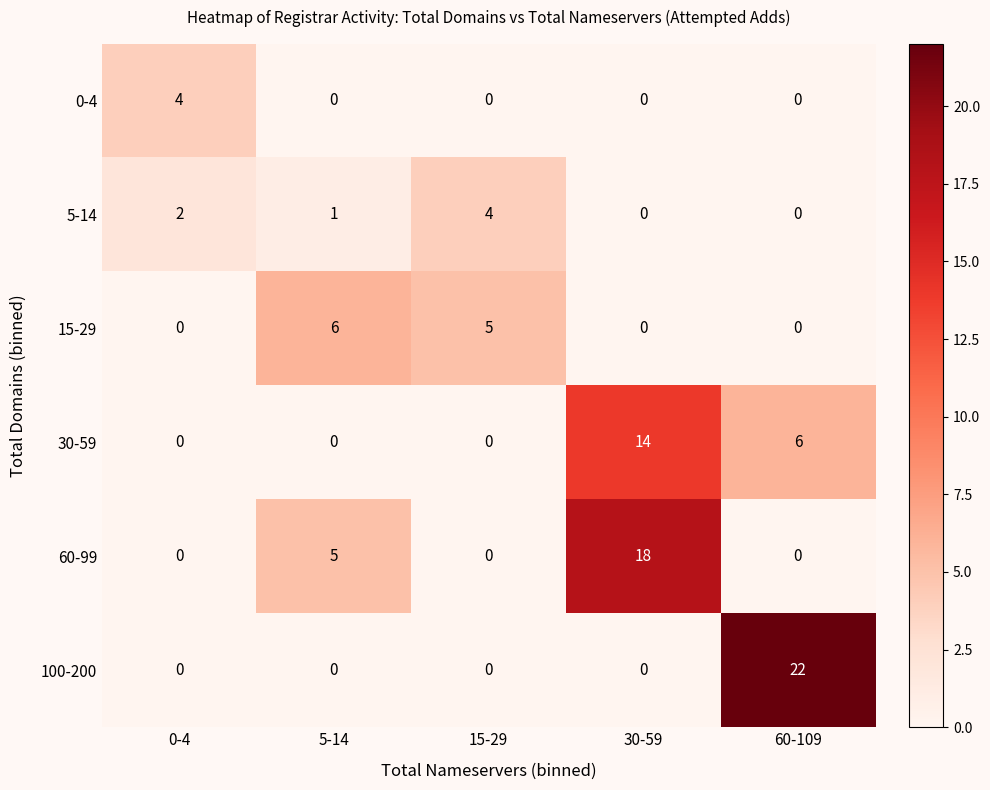

At which label does 15-29 reach its peak?

5-14